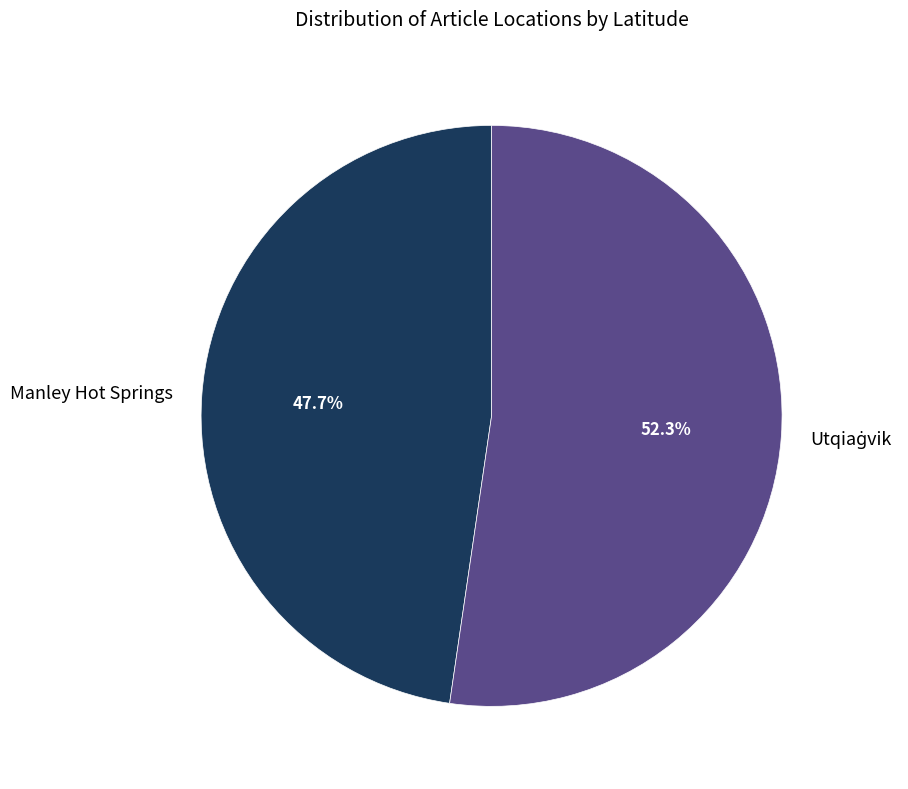

What portion of the pie excludes Manley Hot Springs?

52.3%